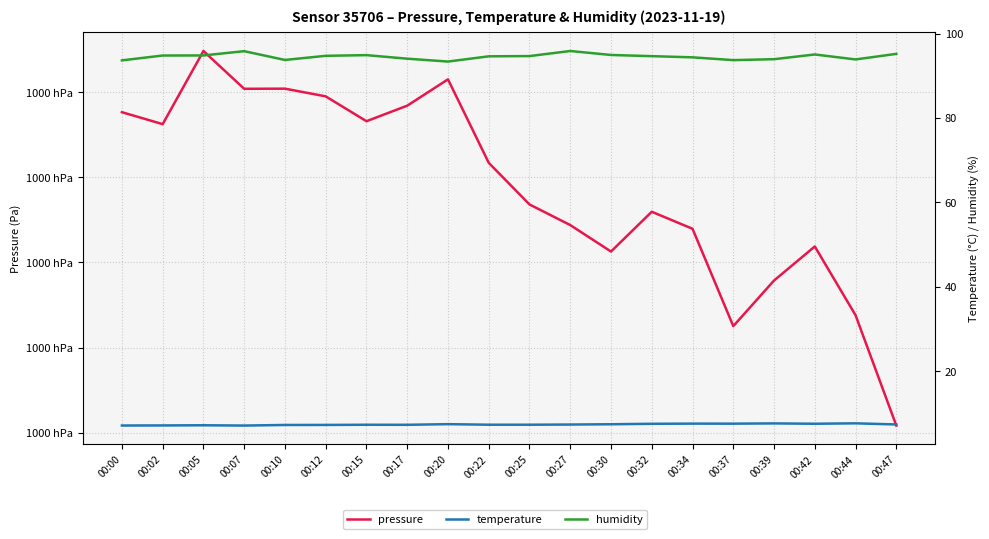

Reading right to left, list all the values displayed in this chart.

pressure: 00:47=99961.7	00:44=99987.6	00:42=100003.8	00:39=99995.8	00:37=99985.0	00:34=100007.9	00:32=100011.9	00:30=100002.6	00:27=100008.8	00:25=100013.6	00:22=100023.4	00:20=100043.0	00:17=100036.8	00:15=100033.2	00:12=100039.0	00:10=100040.8	00:07=100040.8	00:05=100049.7	00:02=100032.5	00:00=100035.3
temperature: 00:47=7.4	00:44=7.7	00:42=7.6	00:39=7.6	00:37=7.6	00:34=7.6	00:32=7.5	00:30=7.4	00:27=7.4	00:25=7.3	00:22=7.3	00:20=7.5	00:17=7.3	00:15=7.3	00:12=7.3	00:10=7.3	00:07=7.1	00:05=7.2	00:02=7.2	00:00=7.1
humidity: 00:47=95.2	00:44=93.9	00:42=95.0	00:39=93.9	00:37=93.7	00:34=94.4	00:32=94.6	00:30=94.9	00:27=95.9	00:25=94.7	00:22=94.6	00:20=93.4	00:17=94.0	00:15=94.9	00:12=94.7	00:10=93.7	00:07=95.8	00:05=94.8	00:02=94.8	00:00=93.6